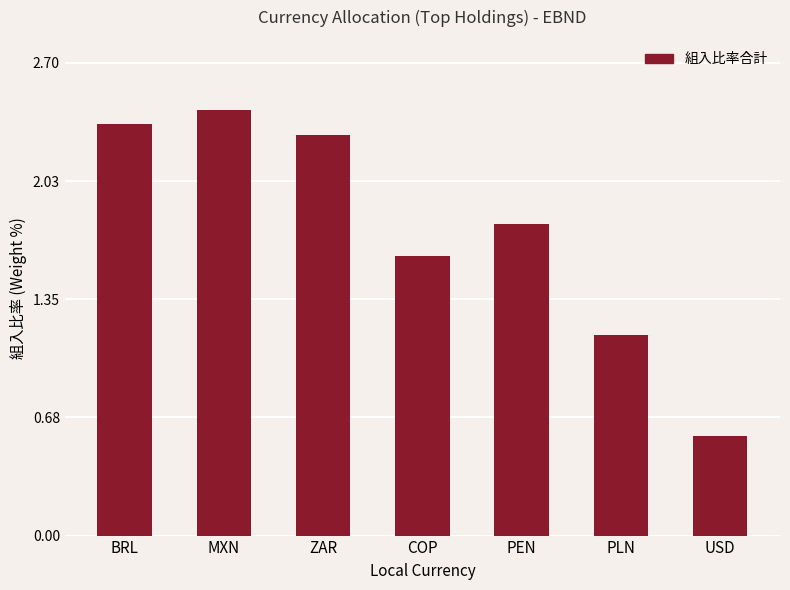

Rank the categories by value from lowest to highest.

USD, PLN, COP, PEN, ZAR, BRL, MXN